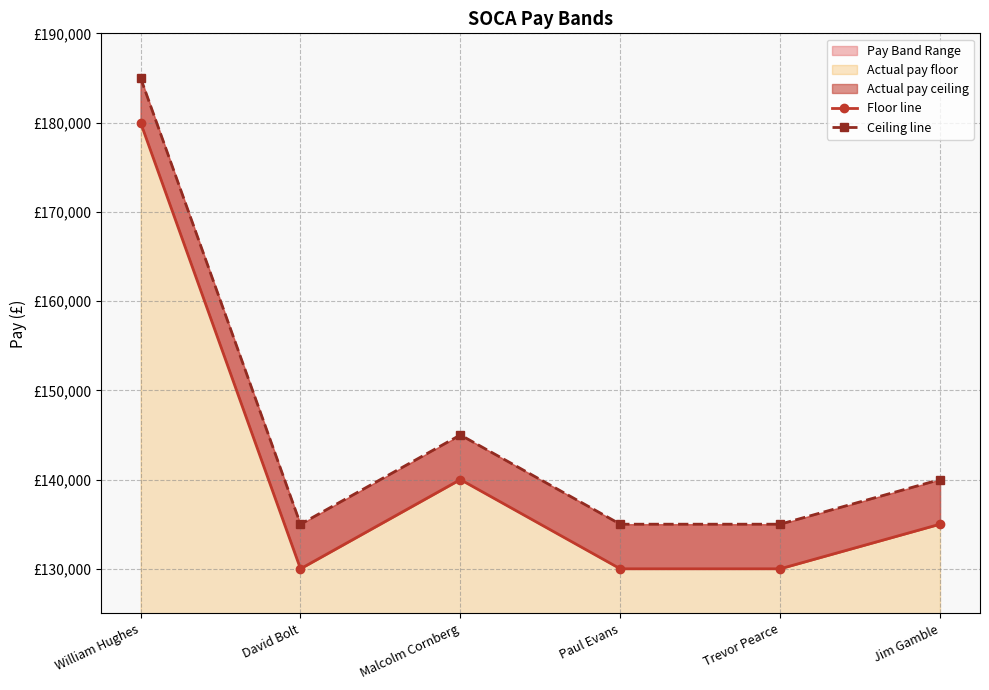

At which label is Floor line closest to 155000?

Malcolm Cornberg